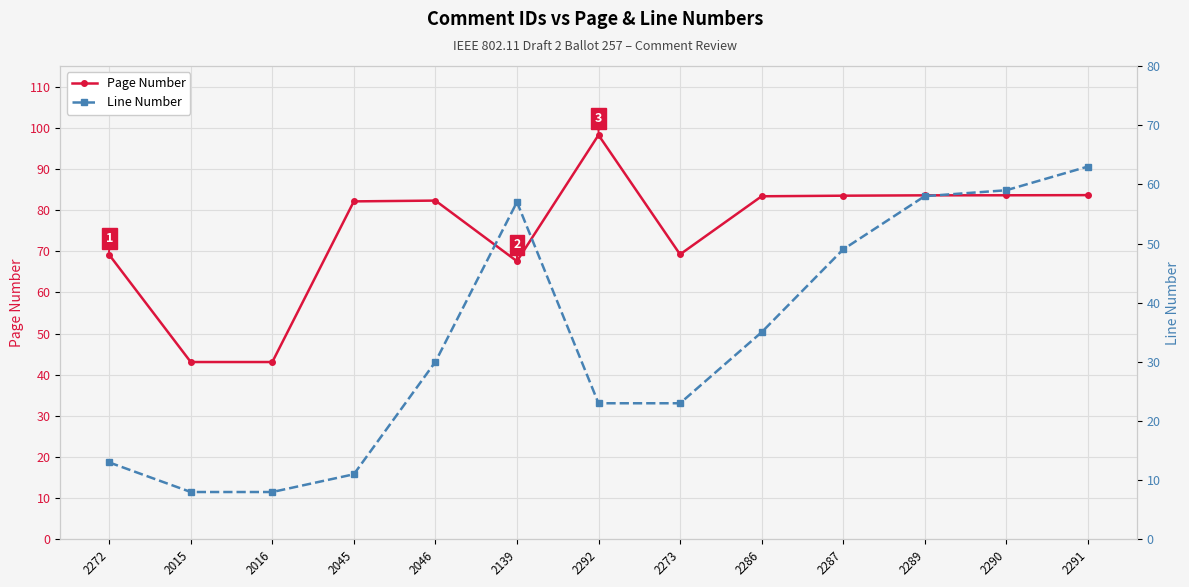

Which category has the highest value in the Page Number series?

2292